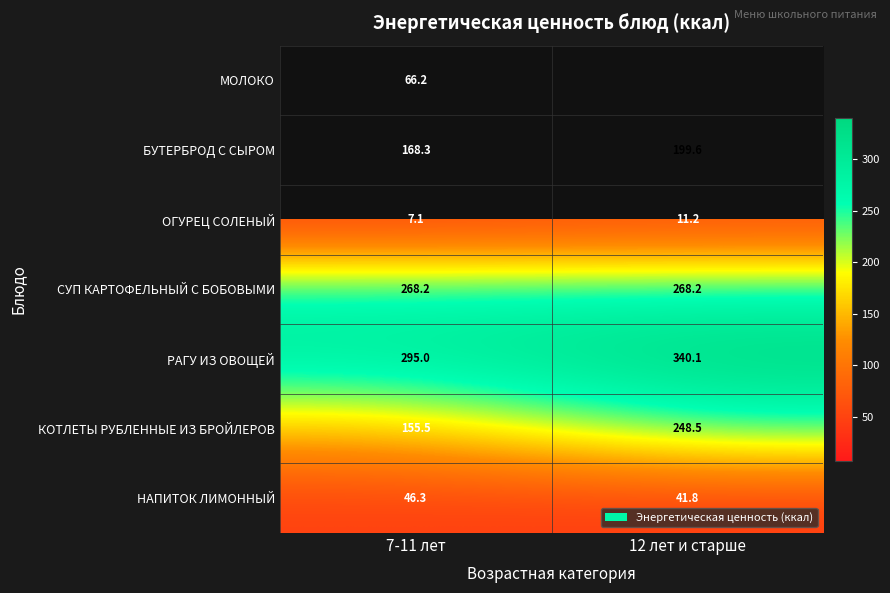

How many series are shown in this chart?

7